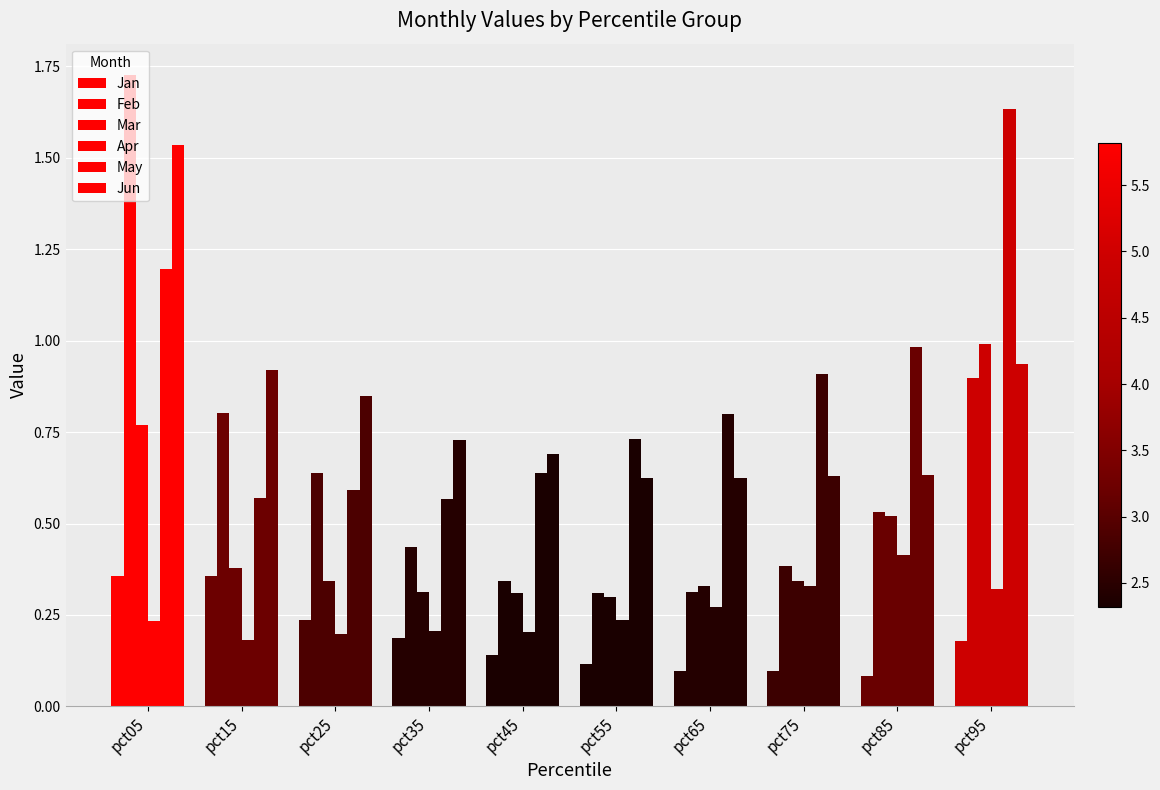

Which series changed the most between pct25 and pct45?

Feb